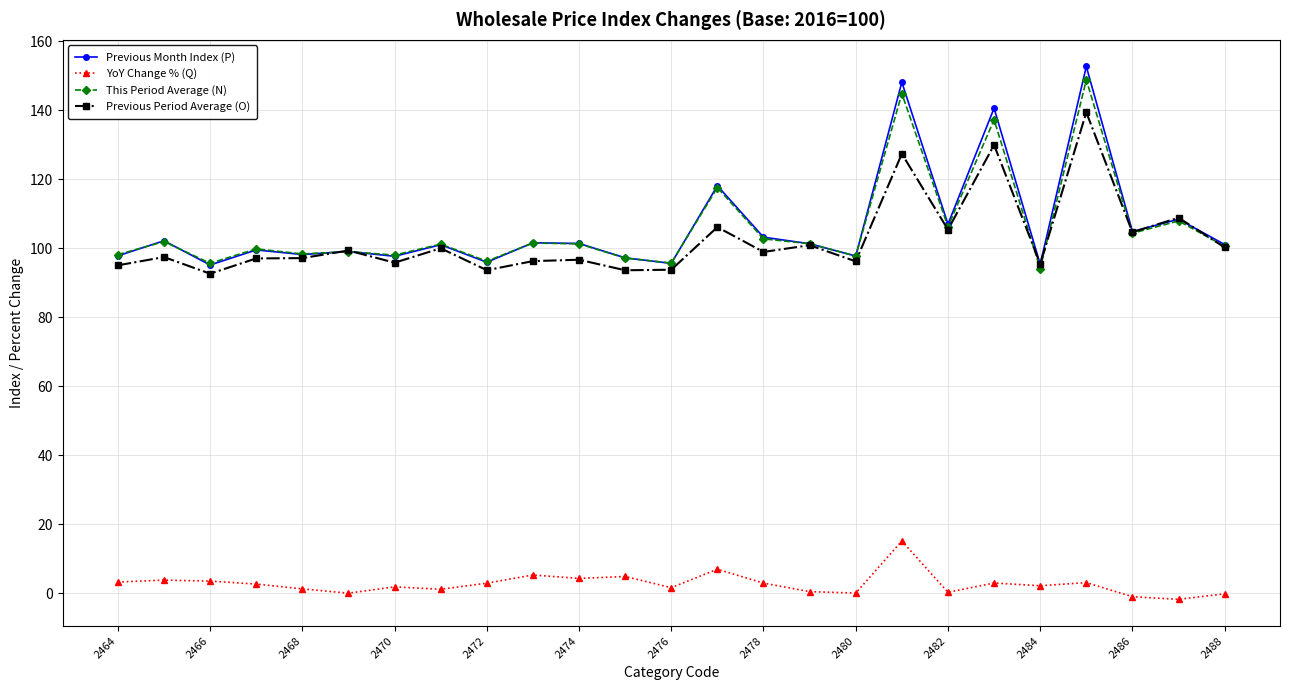

What is the value of the YoY Change % (Q) point at the 11th from the left?

4.3